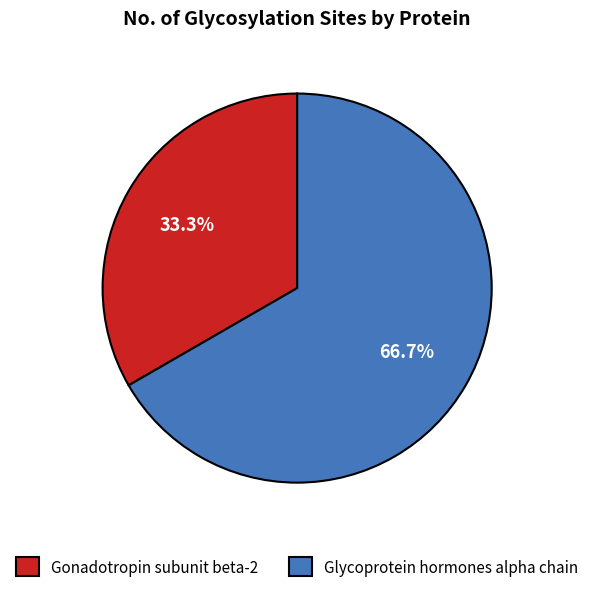

To the nearest percent, what portion does Glycoprotein hormones alpha chain represent?

67%